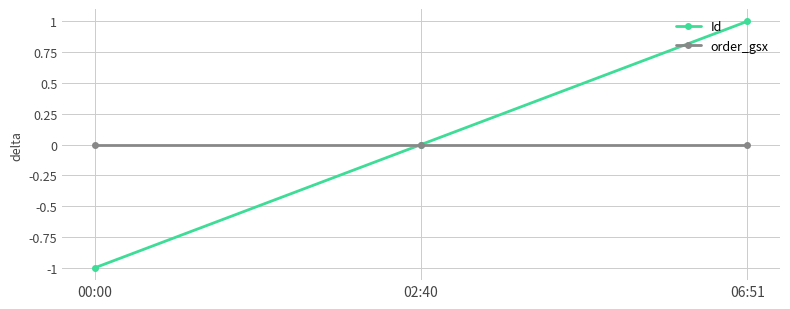

How many lines are shown in the chart?

2